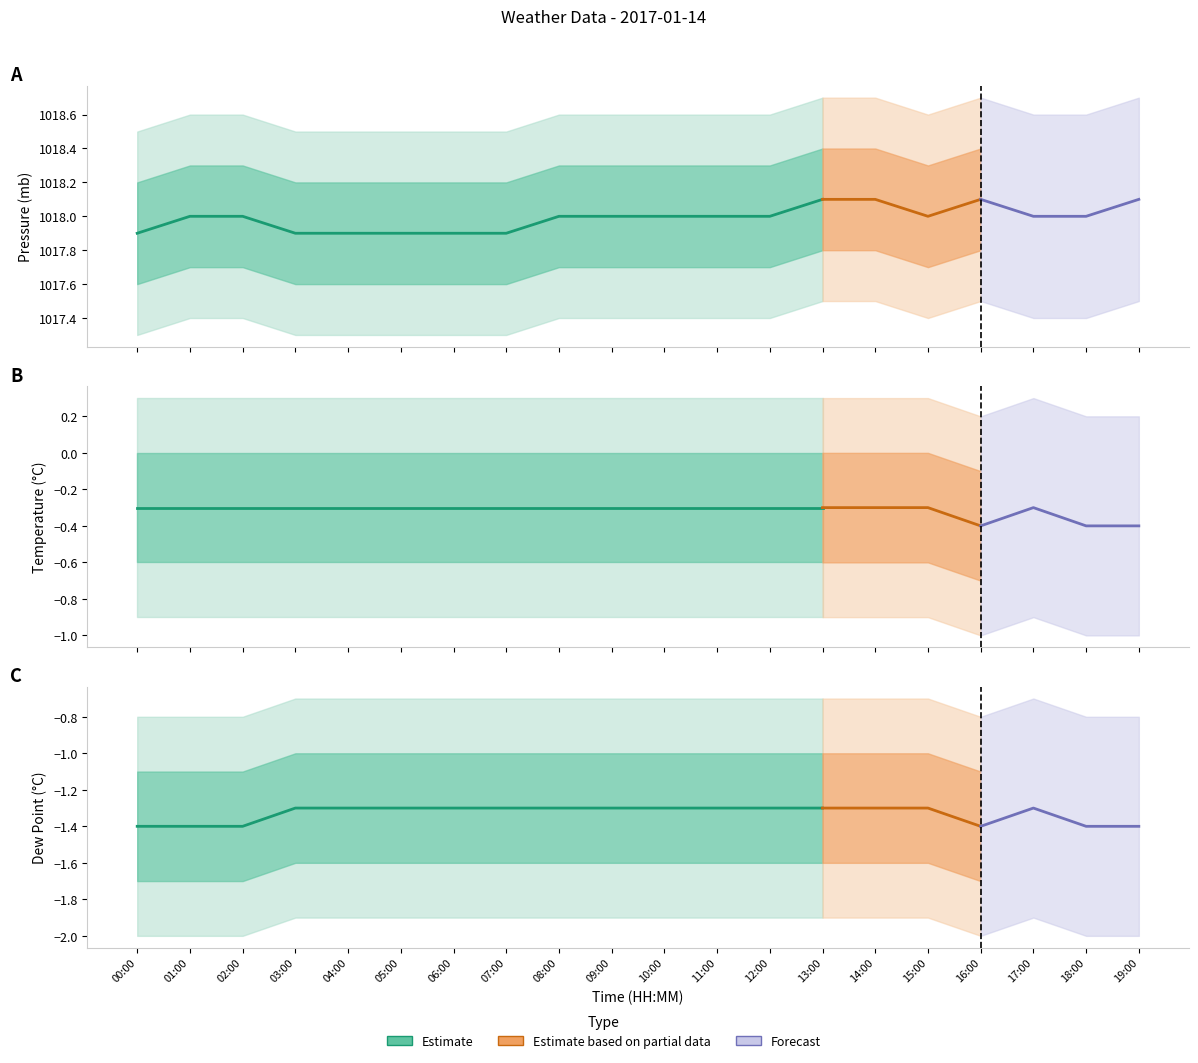

True or false: dp and temp cross at least once.

False